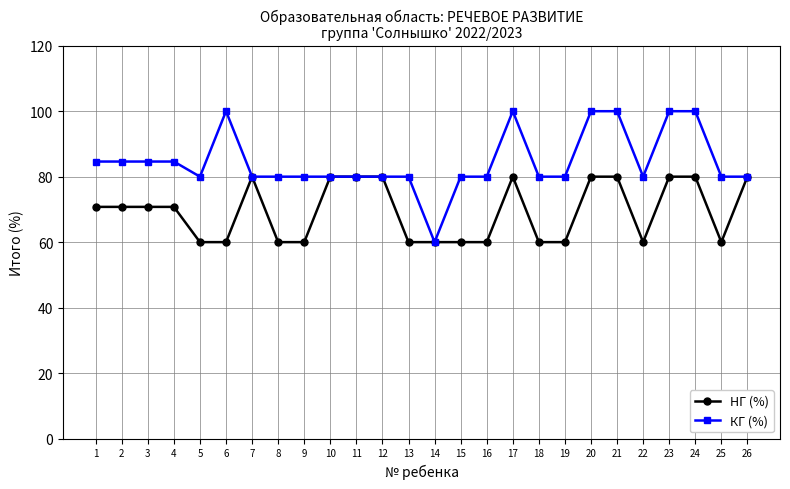

List the series in order of their peak value, lowest first.

НГ (%), КГ (%)